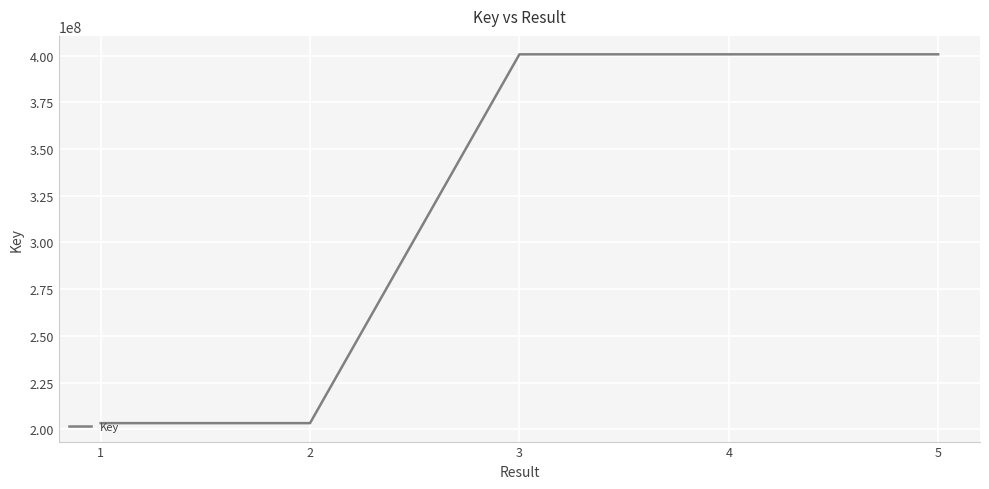

What is the greatest value displayed?

400716205